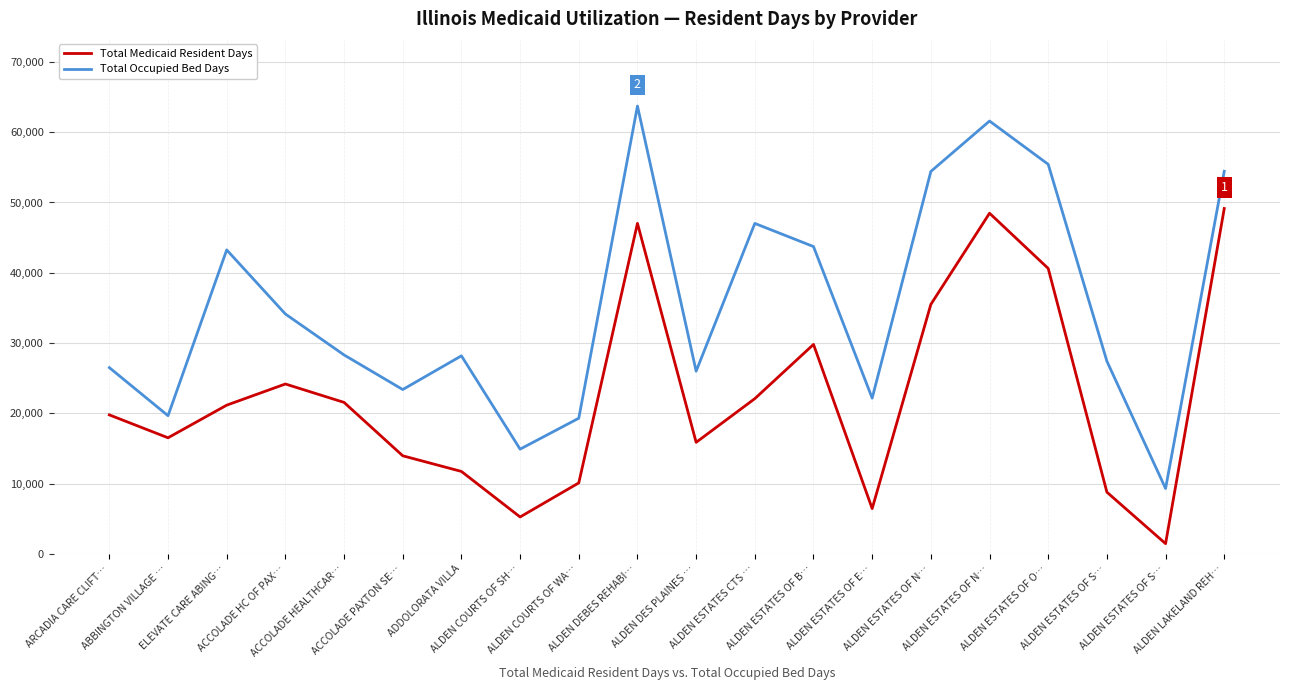

Which series has the largest total across all categories?

Total Occupied Bed Days